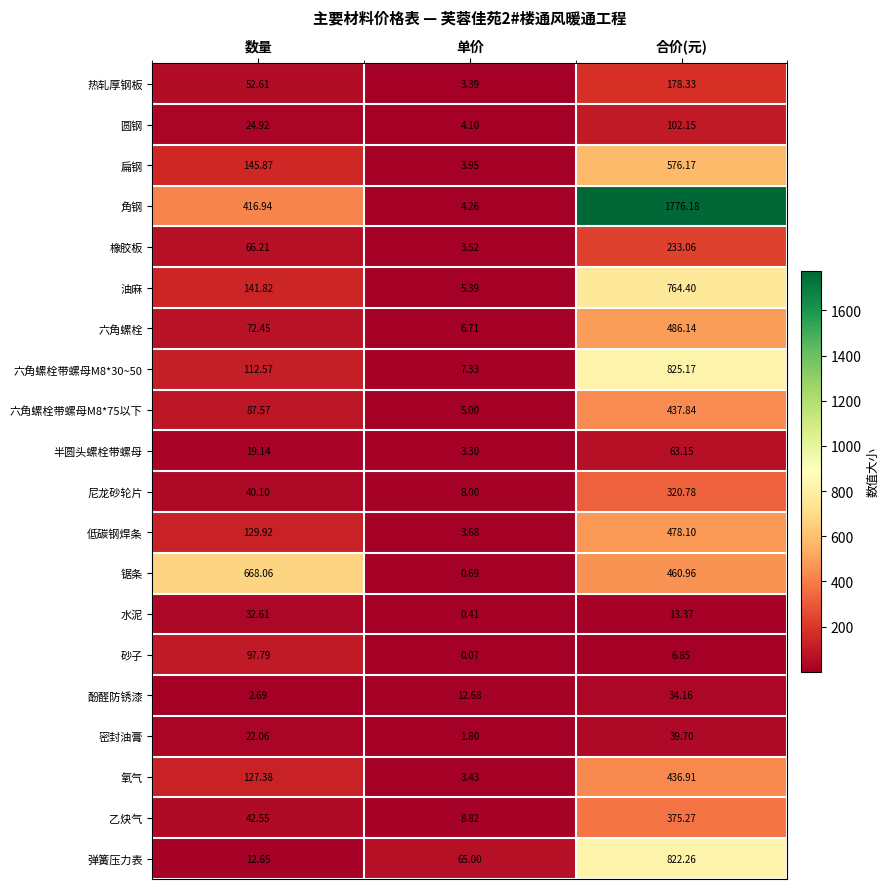

Which category has the highest value in the 低碳钢焊条 series?

合价(元)